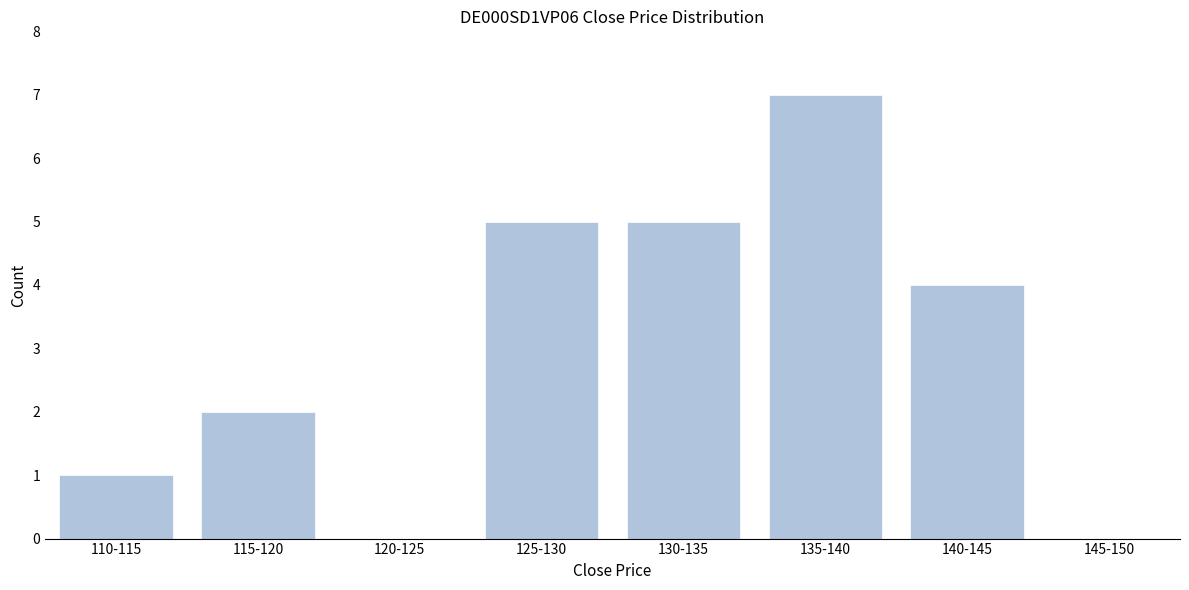

Reading left to right, list all the values displayed in this chart.

110-115=1	115-120=2	120-125=0	125-130=5	130-135=5	135-140=7	140-145=4	145-150=0